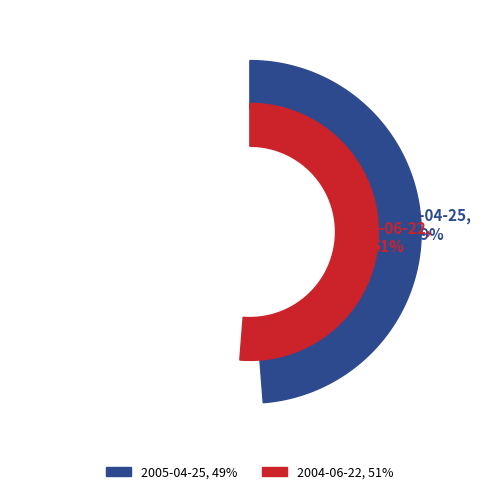

Between 2005-04-25 and 2004-06-22, which is larger?

2004-06-22